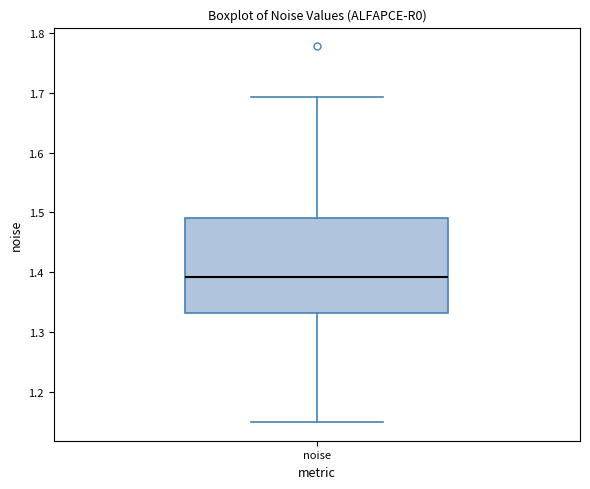

Where is the upper edge of the box for noise on the y-axis? The values are not printed on the chart, so give them approximately, as read against the axis.

1.49